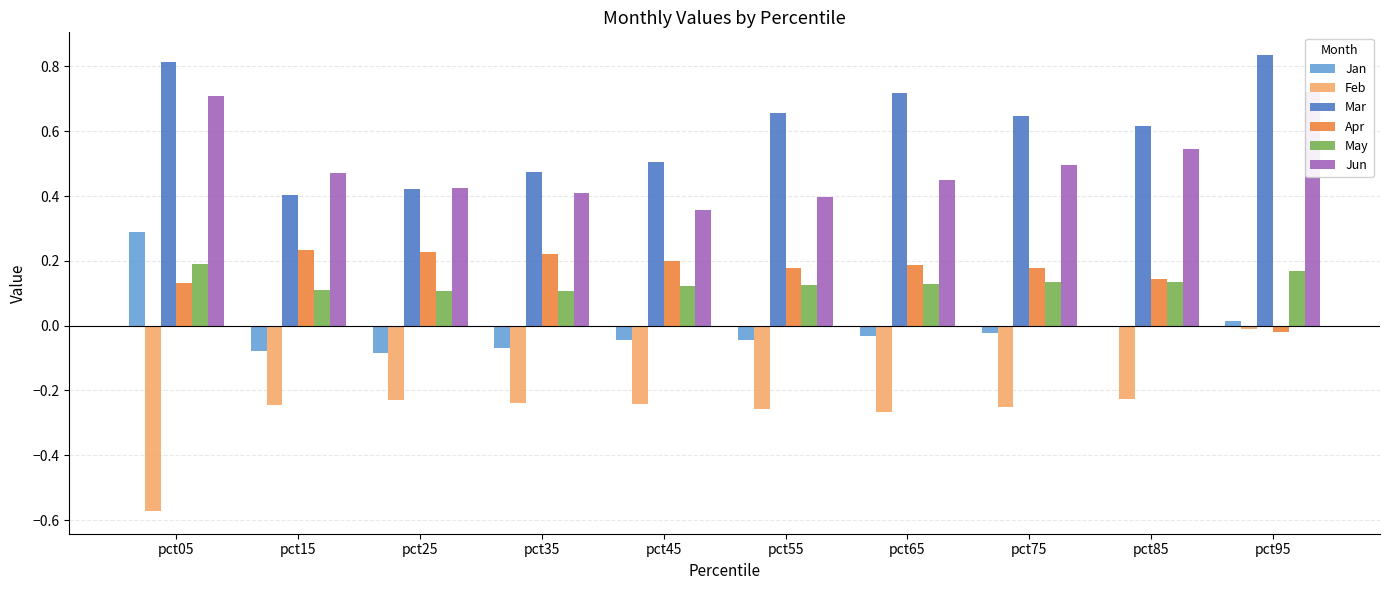

How many positive values does the Apr series have?

9